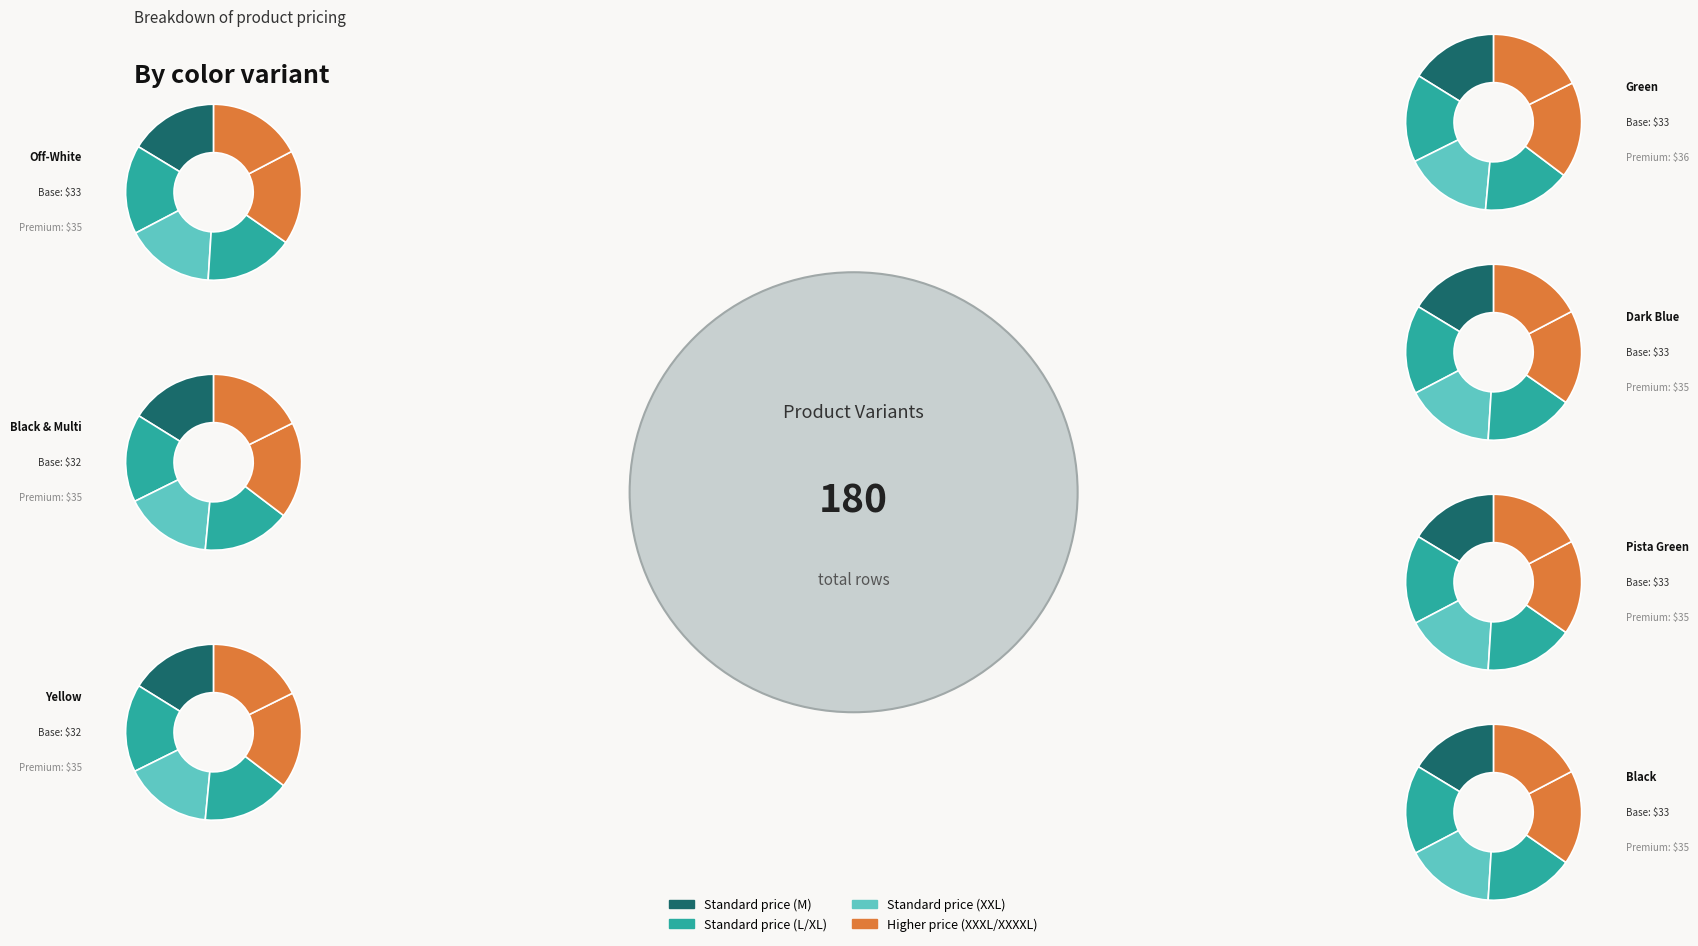

Approximately how many times larger is the value at Black & Multi compared to Off-White?

1.0